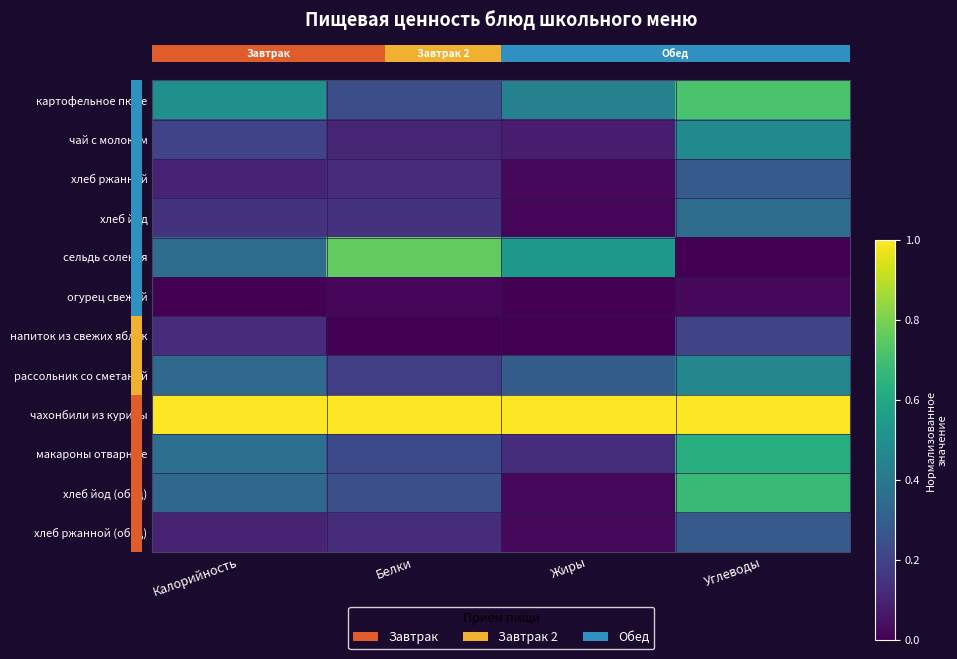

How many categories are shown in the chart?

4